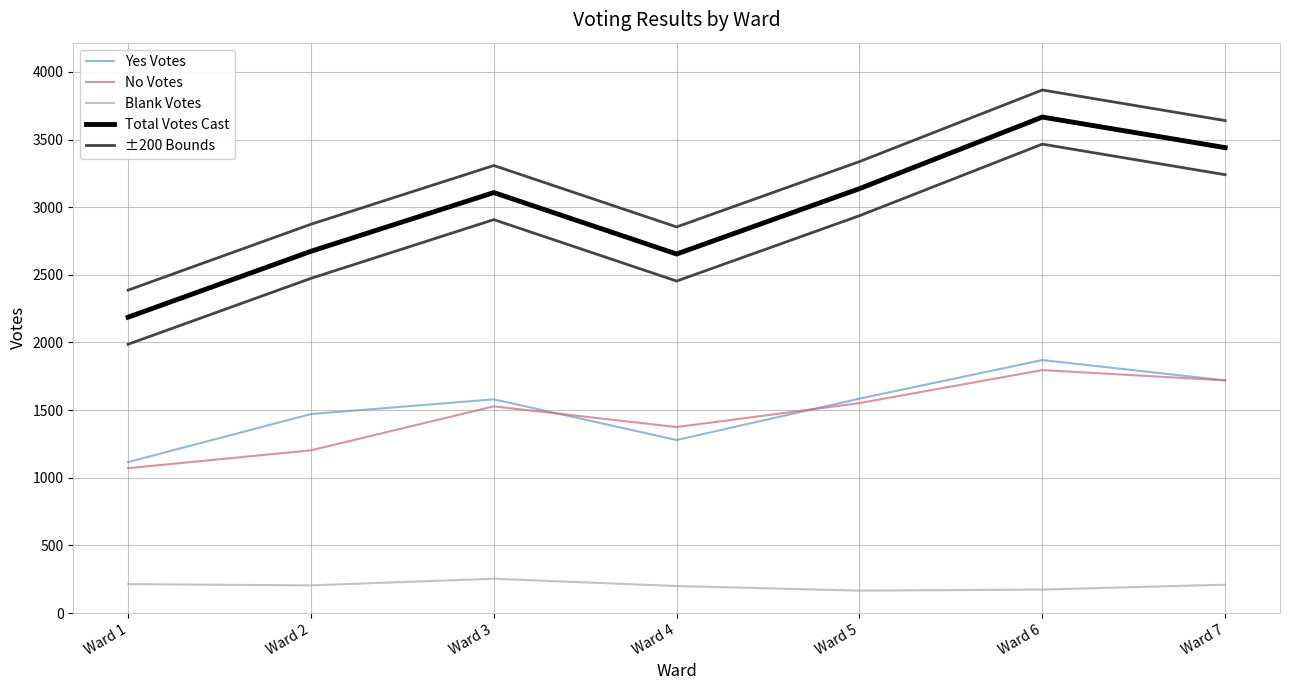

How many interior local valleys does the Blank Votes series have?

2